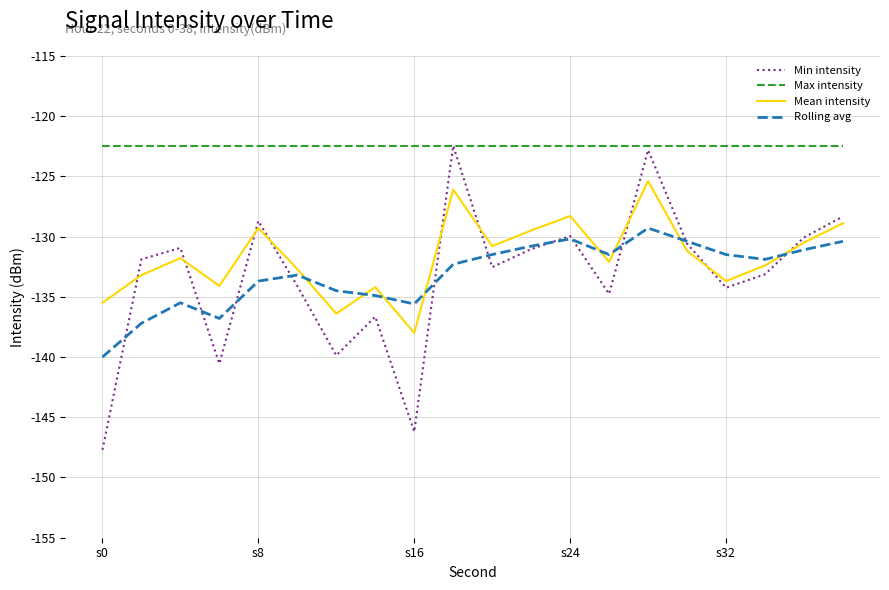

Which series ends up on top after the final intersection of Rolling avg and Mean intensity?

Mean intensity